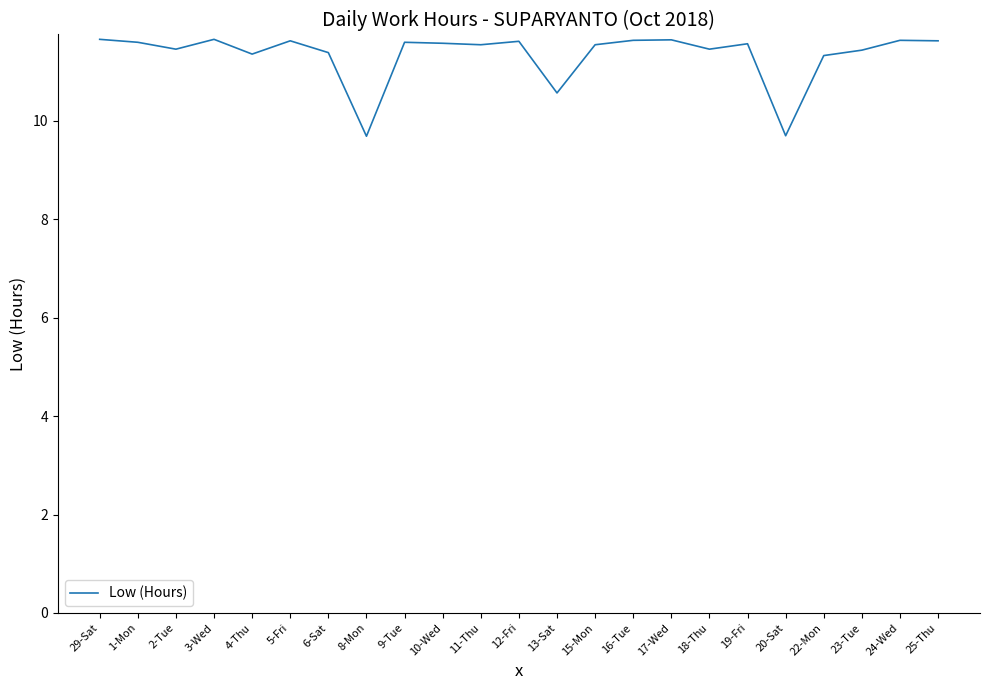

True or false: the data shows 11.6 at 11-Thu.

True